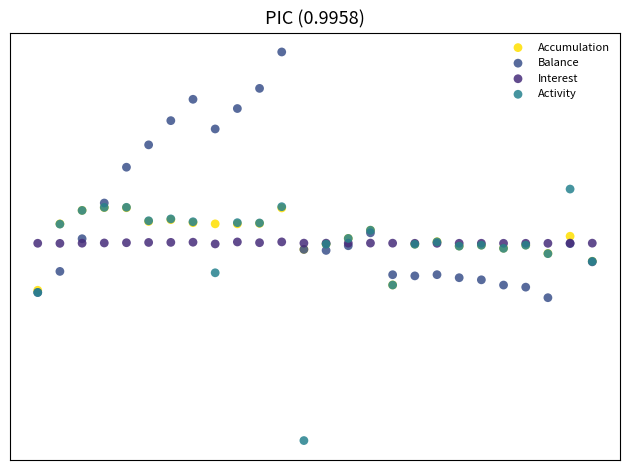

Which series reaches the maximum Y coordinate?

Balance